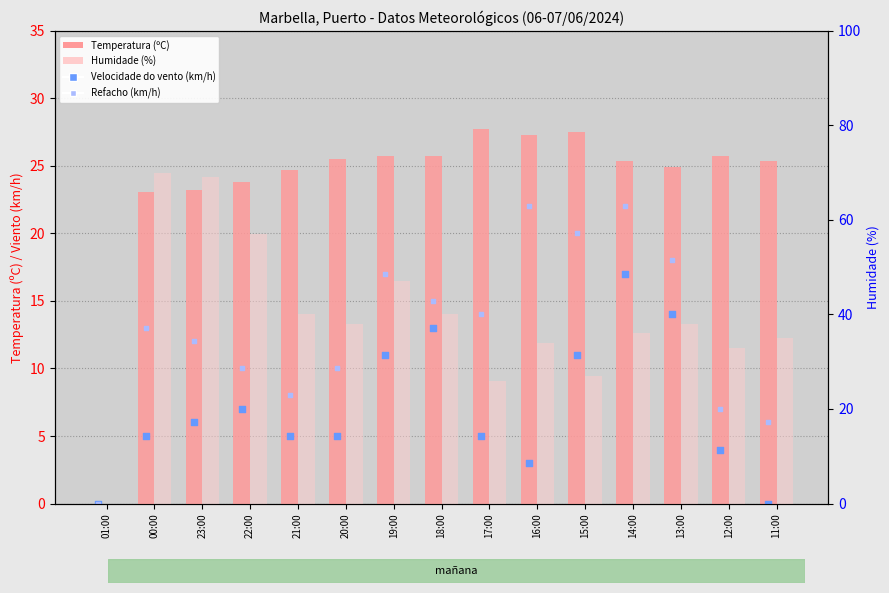

What are all the series names shown in the legend?

Temperatura (ºC), Velocidade do vento (km/h), Refacho (km/h), Humidade (%)